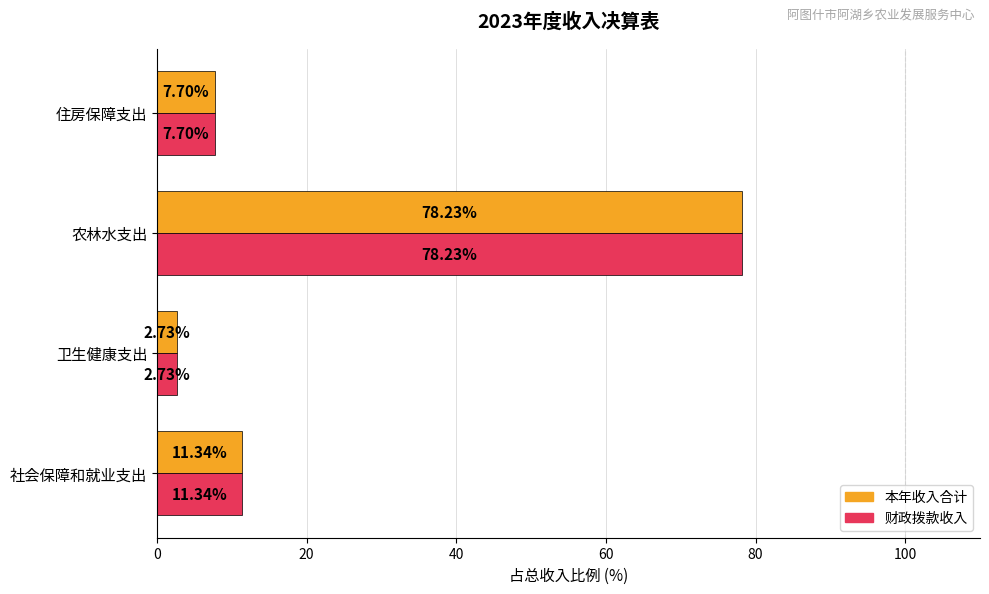

Rank the categories by 本年收入合计 value from lowest to highest.

卫生健康支出, 住房保障支出, 社会保障和就业支出, 农林水支出